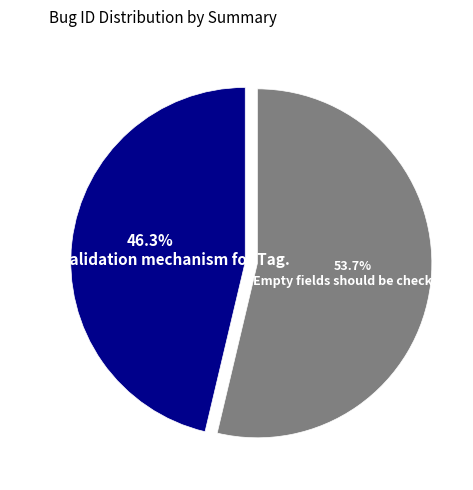

What percentage do Better validation mechanism for Tag. and Empty fields should be checked. together represent?

100.0%